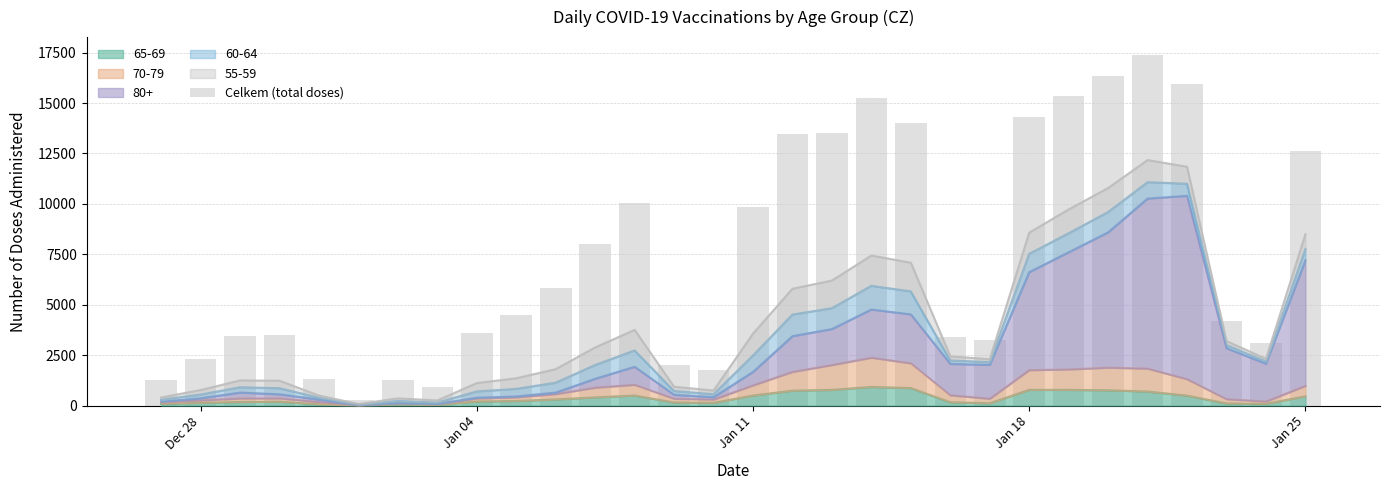

How many bars are there in total?

30